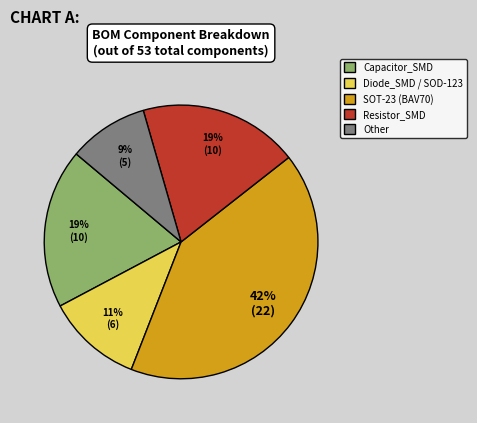

To the nearest percent, what is the average slice percentage?

20%